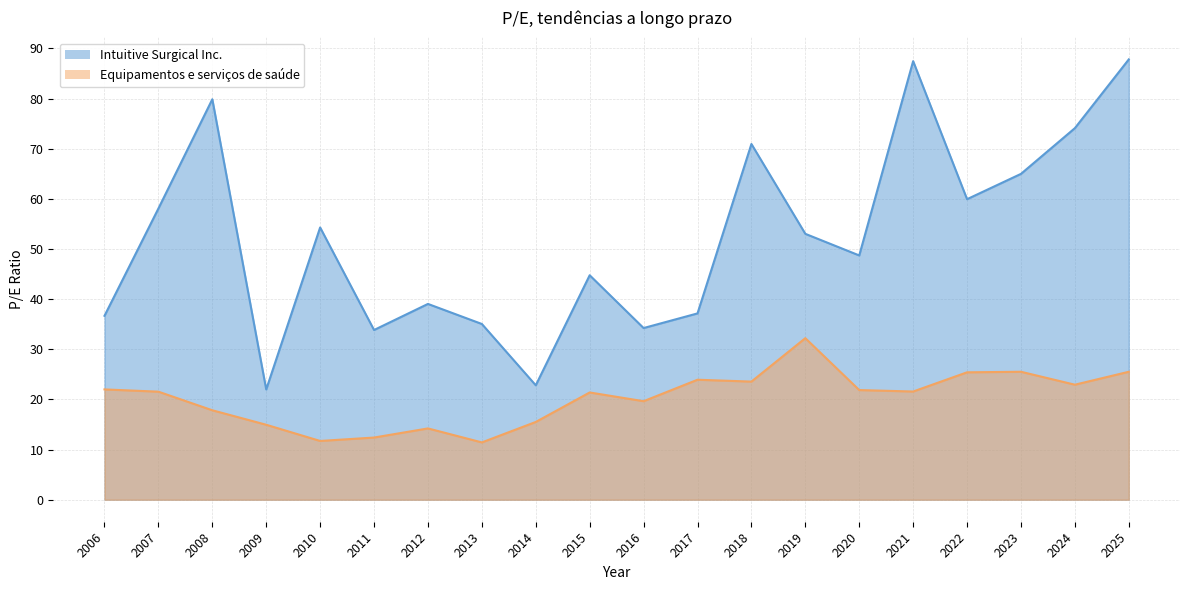

List the series in order of their overall mean, highest first.

Intuitive Surgical Inc., Equipamentos e serviços de saúde